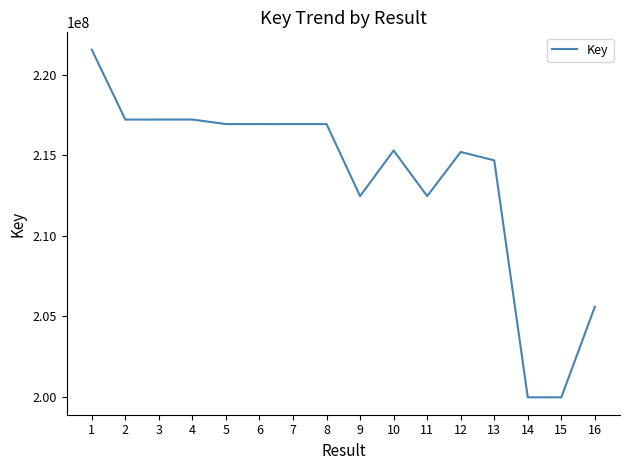

Which has a higher value, 13 or 7?

7